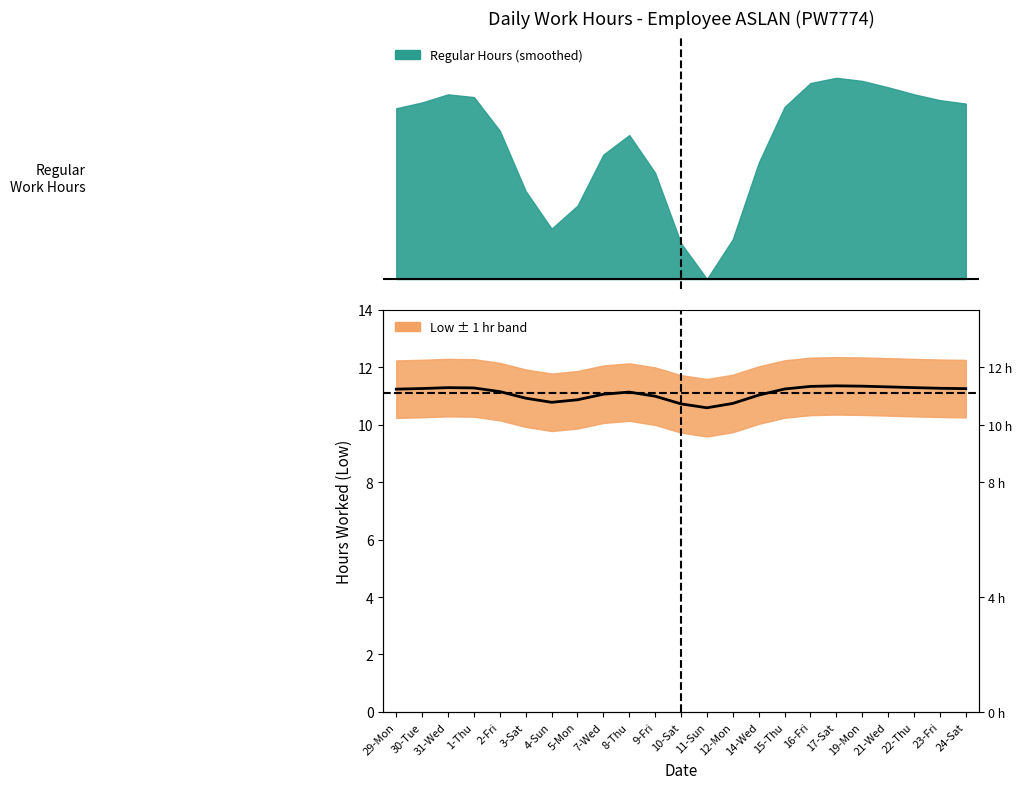

What is the maximum value shown in the chart?

11.3